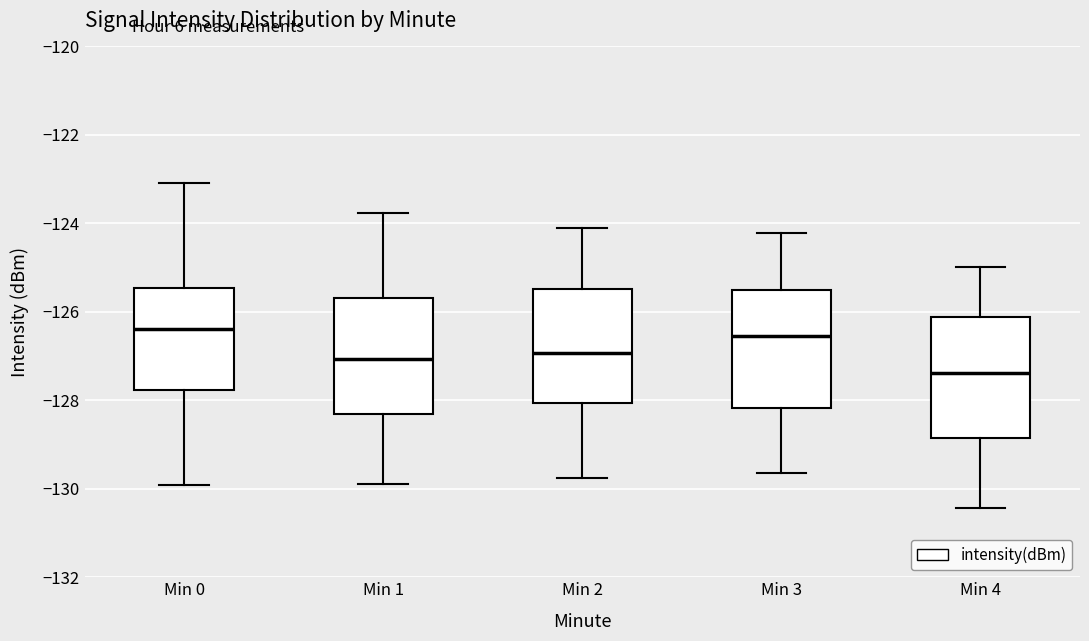

Which box's median line is the lowest?

Min 4